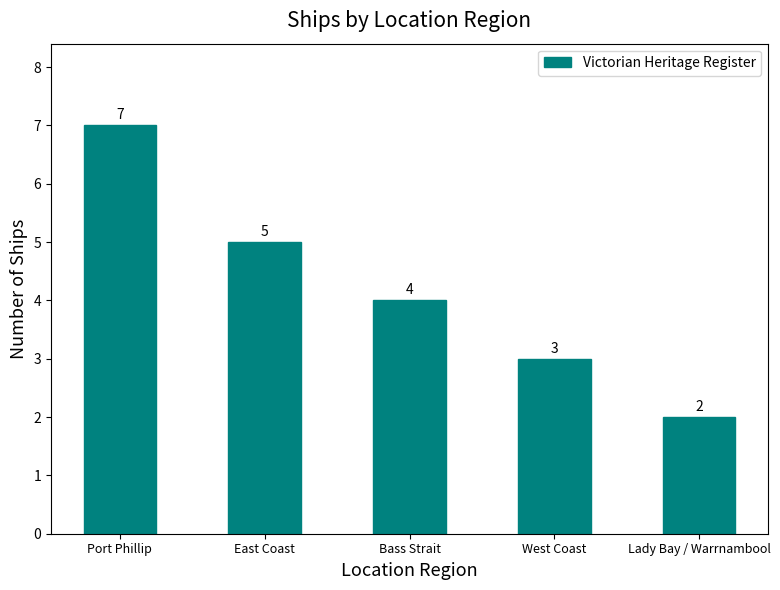

Which category has the highest value across all series?

Port Phillip